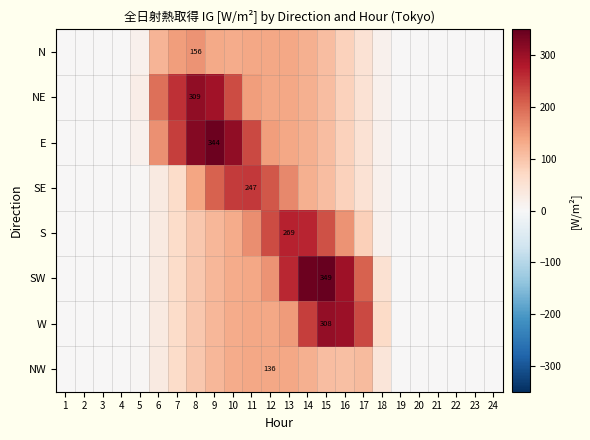

What is the difference between the S values at 10 and 17?

46